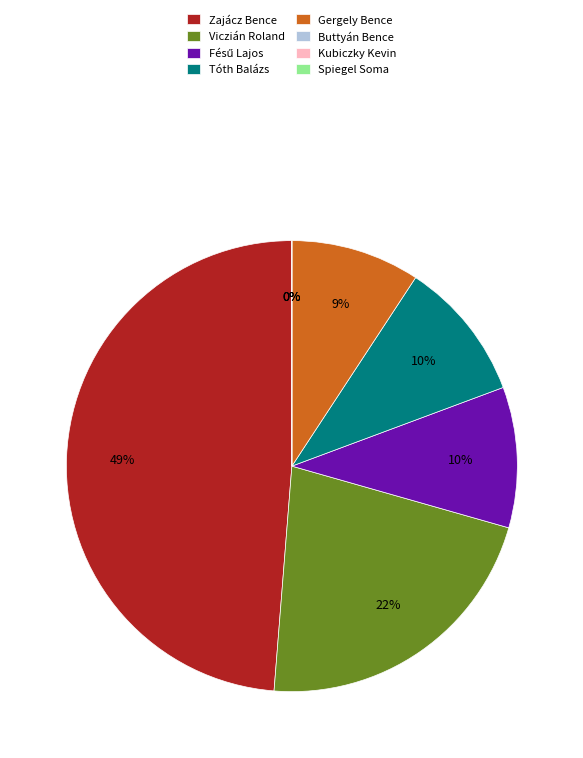

To the nearest percent, what is the difference between the largest and smallest slice percentages?

49%